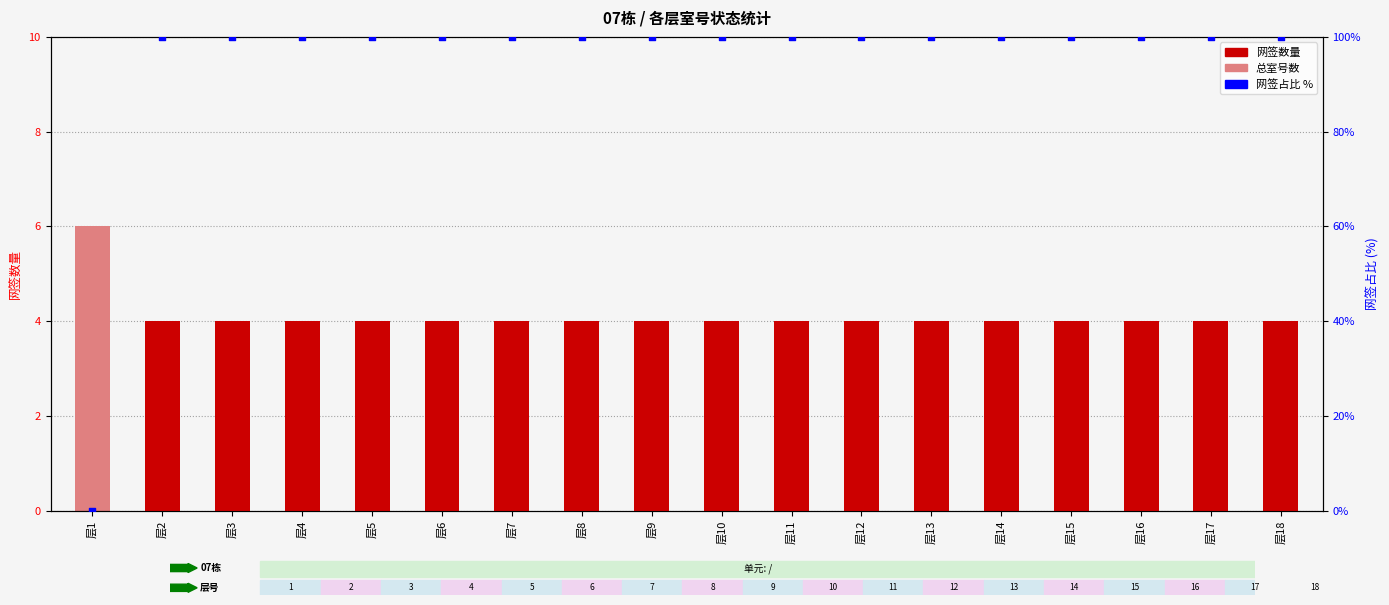

What are all the series names shown in the legend?

总室号数, 网签数量, 网签占比 %